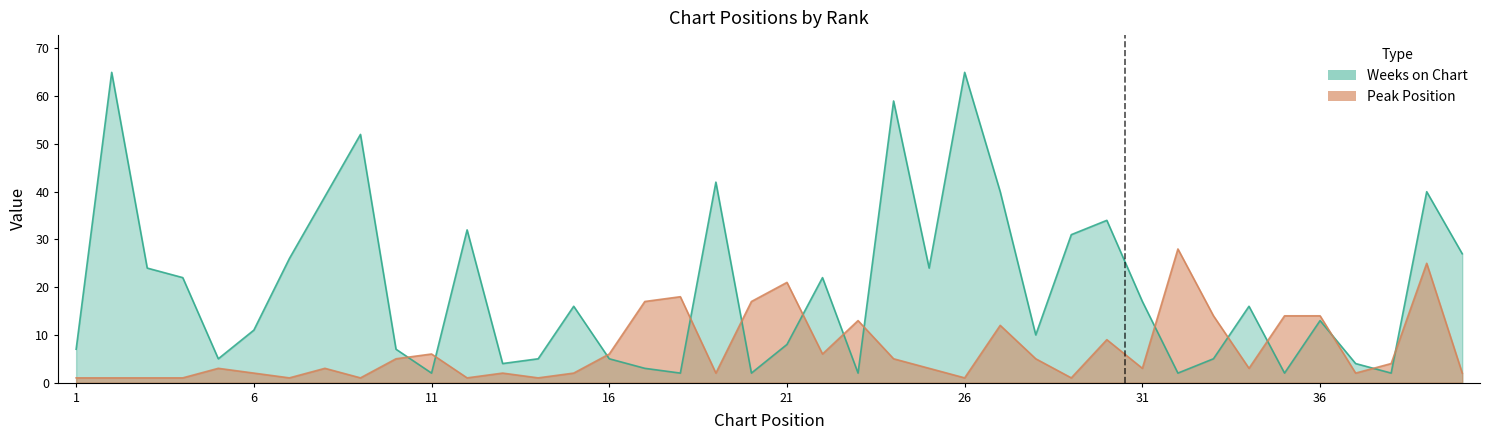

What is the highest value of the Weeks on Chart series?

65